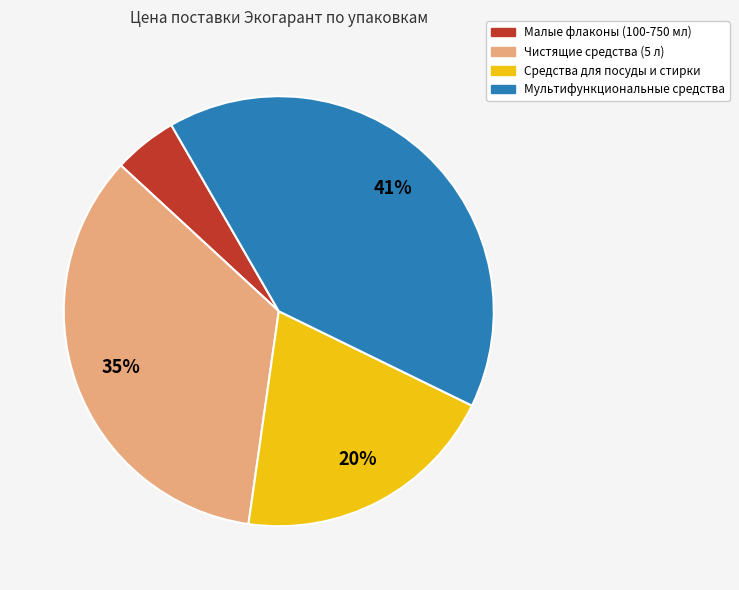

True or false: Чистящие средства (5 л) accounts for 22% of the total.

False